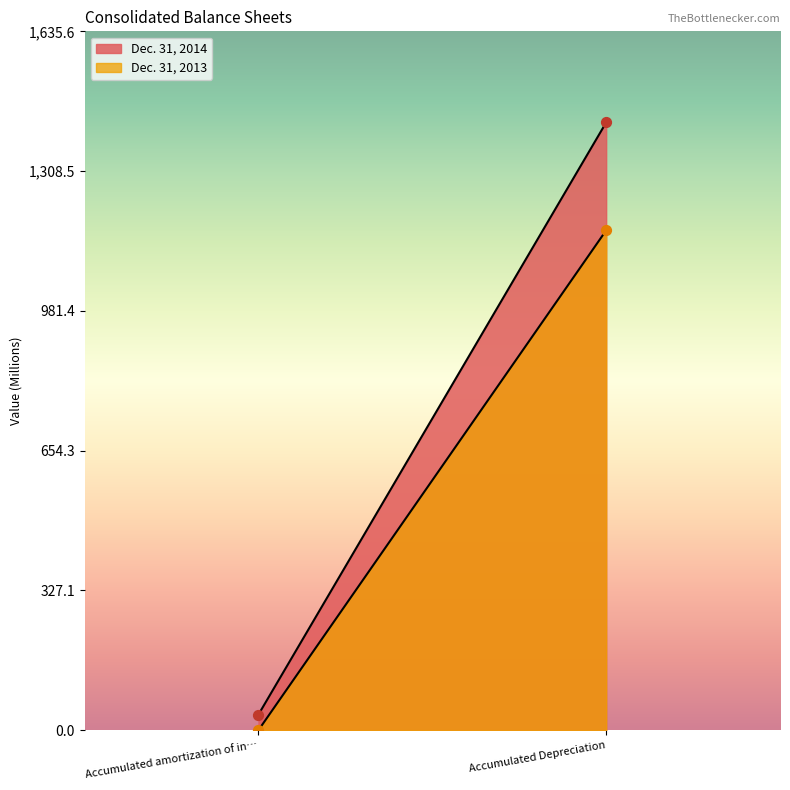

Is the value of Dec. 31, 2013 at Accumulated amortization of intangible assets greater than the value of Dec. 31, 2014 at Accumulated Depreciation?

No